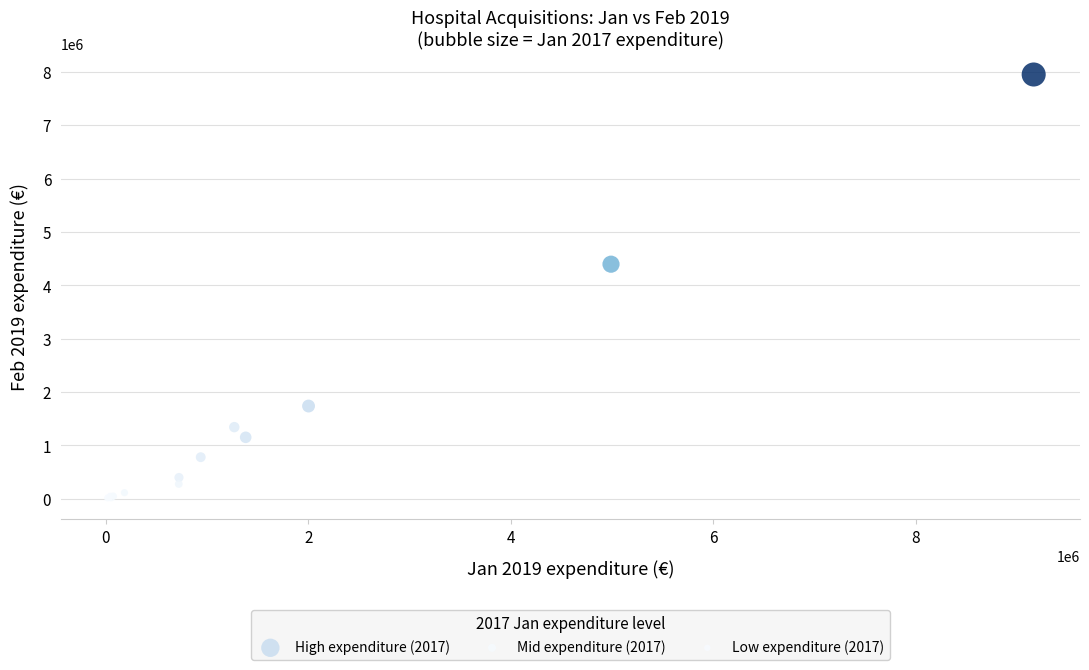

Which series reaches the maximum Y coordinate?

High expenditure (2017)